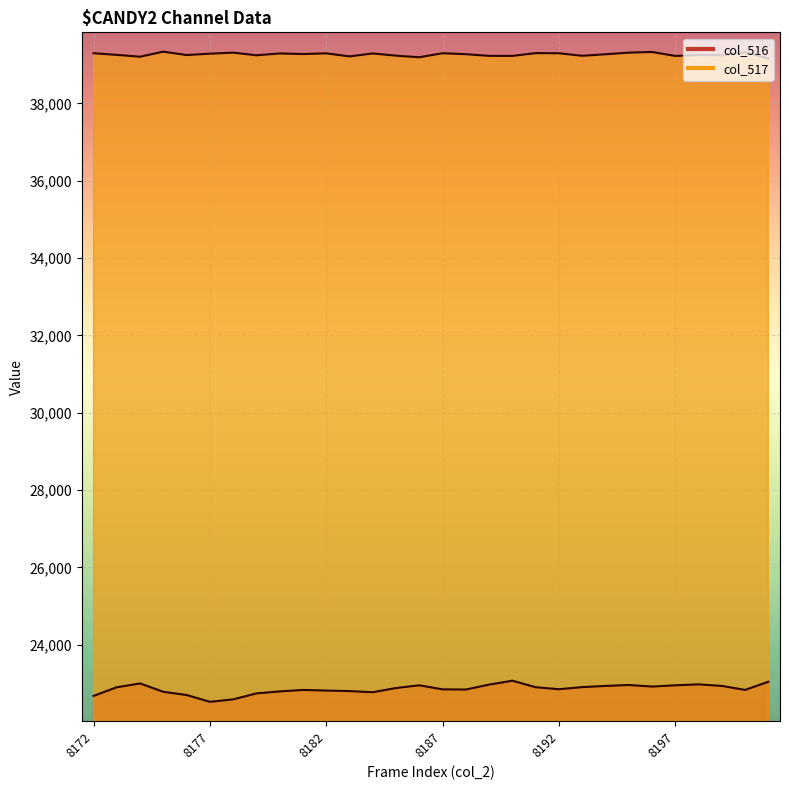

In col_517, how many points are higher than both neighbors (excluding endpoints)?

10